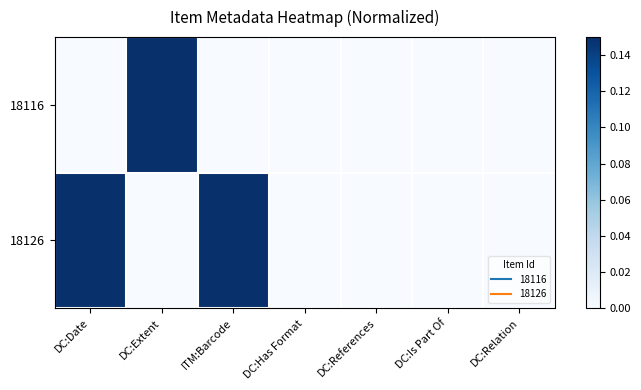

Reading left to right, extract all data points from this chart.

18116: DC:Date=0	DC:Extent=1	ITM:Barcode=0	DC:Has Format=0	DC:References=0	DC:Is Part Of=0	DC:Relation=0
18126: DC:Date=1	DC:Extent=0	ITM:Barcode=1	DC:Has Format=0	DC:References=0	DC:Is Part Of=0	DC:Relation=0